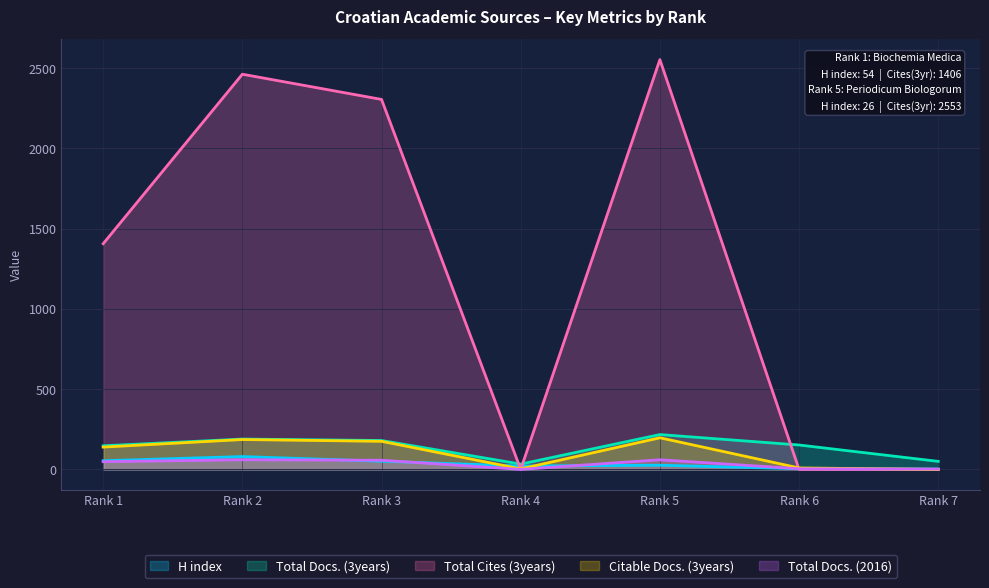

How many lines are shown in the chart?

5